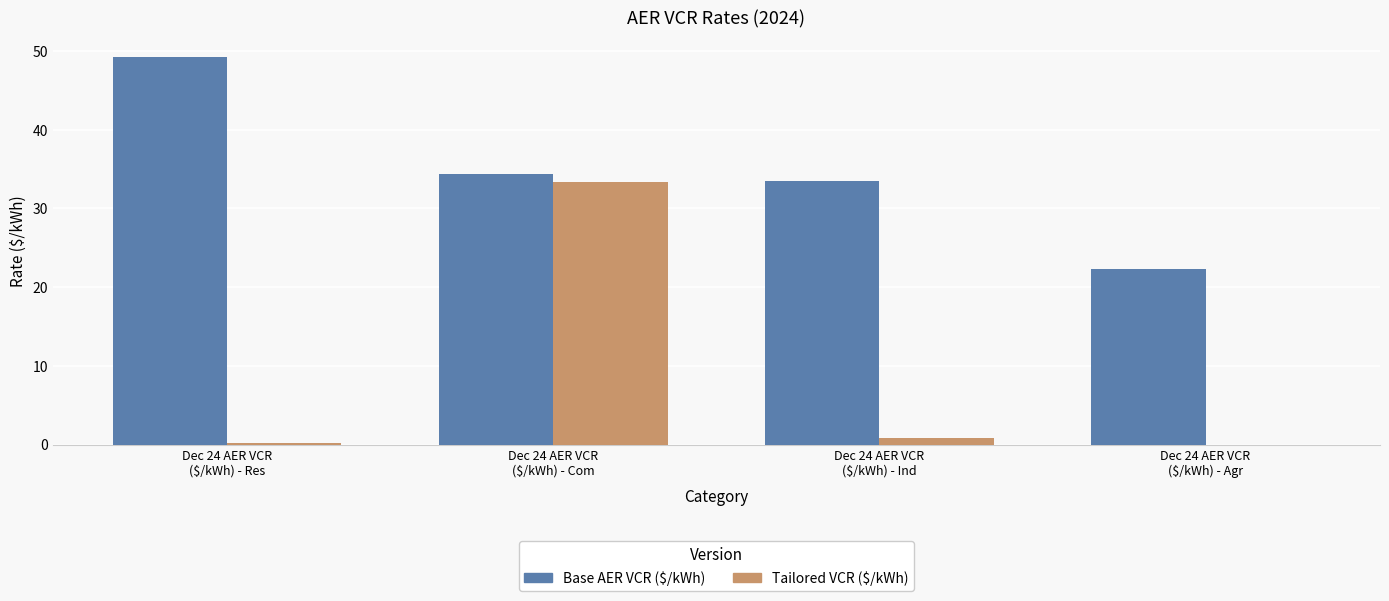

Where is Tailored VCR ($/kWh) nearest to the value 16?

Dec 24 AER VCR
($/kWh) - Ind